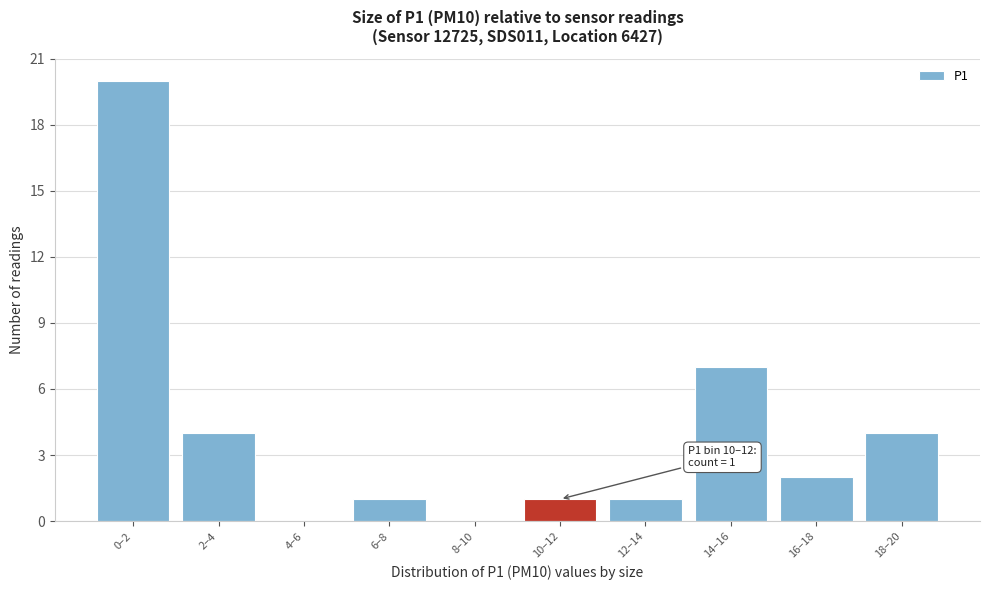

Reading left to right, list all the values displayed in this chart.

0–2=20	2–4=4	4–6=0	6–8=1	8–10=0	10–12=1	12–14=1	14–16=7	16–18=2	18–20=4